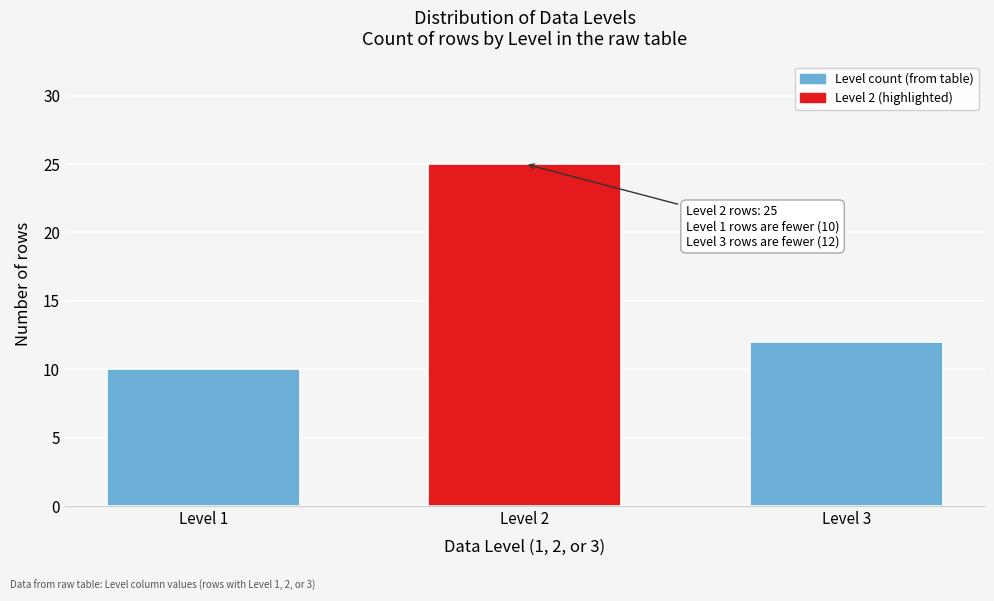

Reading right to left, list all the values displayed in this chart.

12	25	10